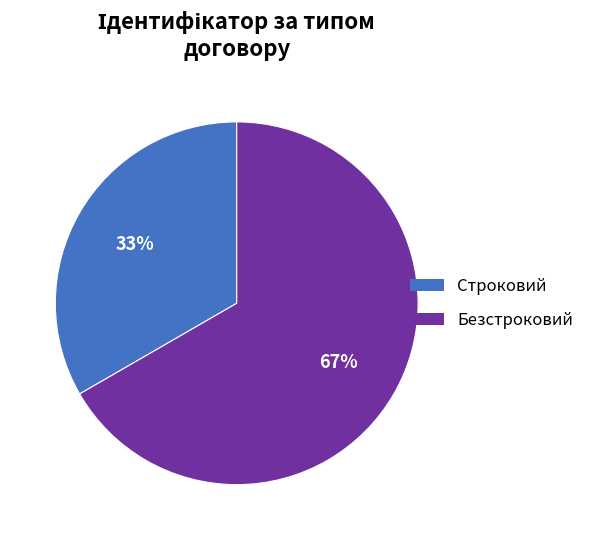

What percentage is the Строковий slice, to the nearest percent?

33%